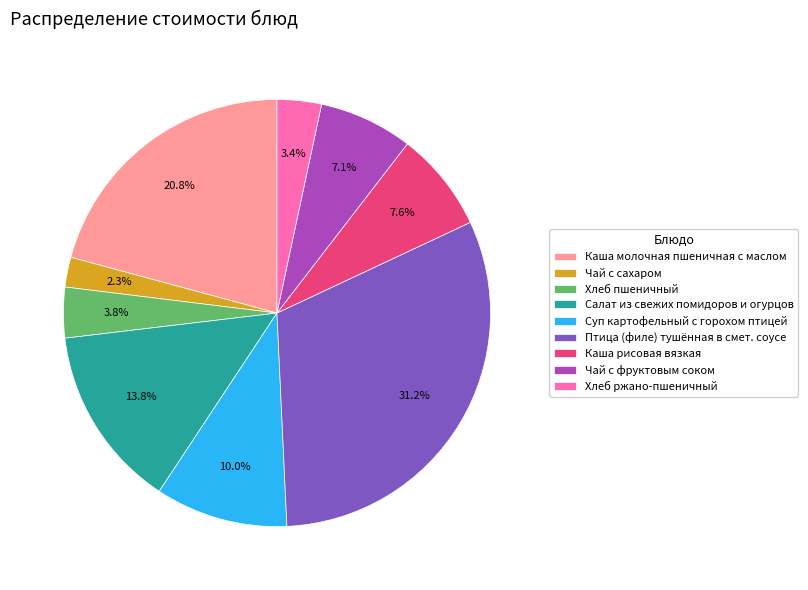

Do Хлеб ржано-пшеничный and Чай с фруктовым соком together represent more than half of the pie?

No